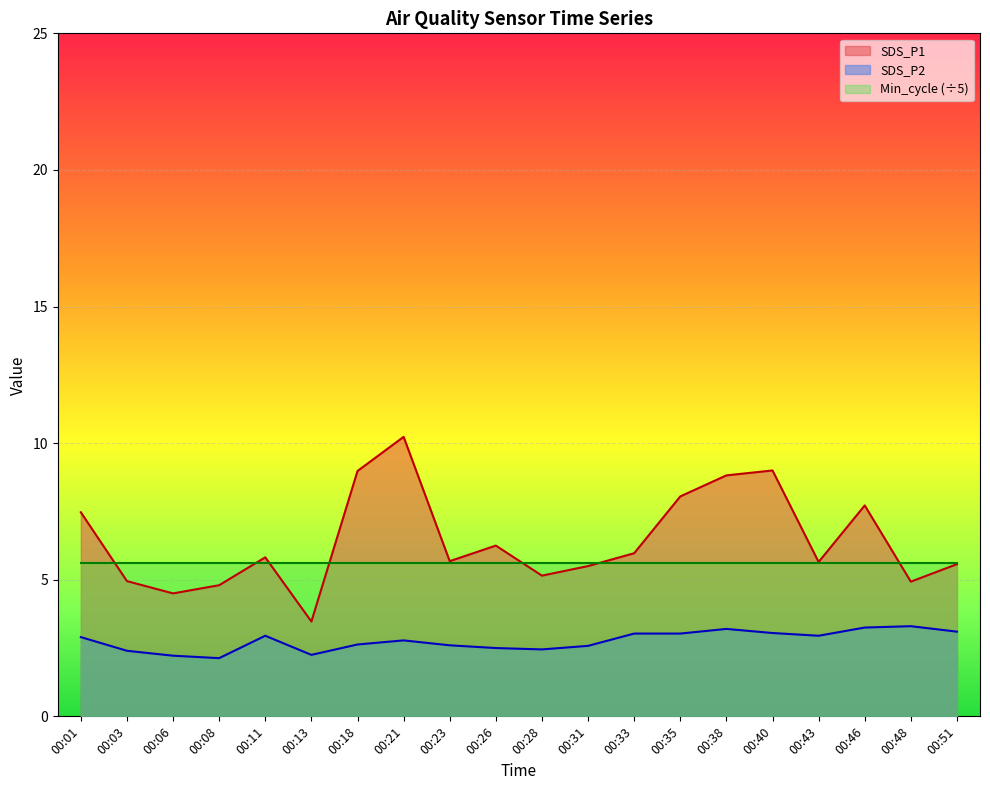

Is it true that SDS_P2 equals 3.2 at 00:38?

True